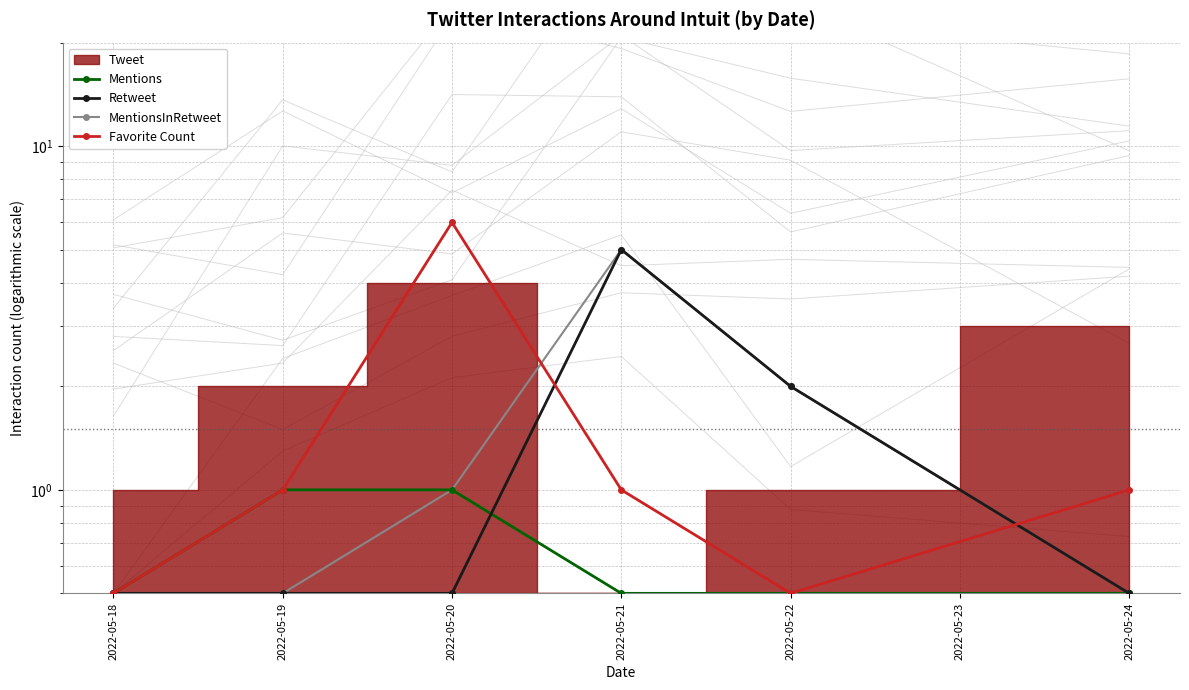

What is the total value across all series at 2022-05-22?

5.0